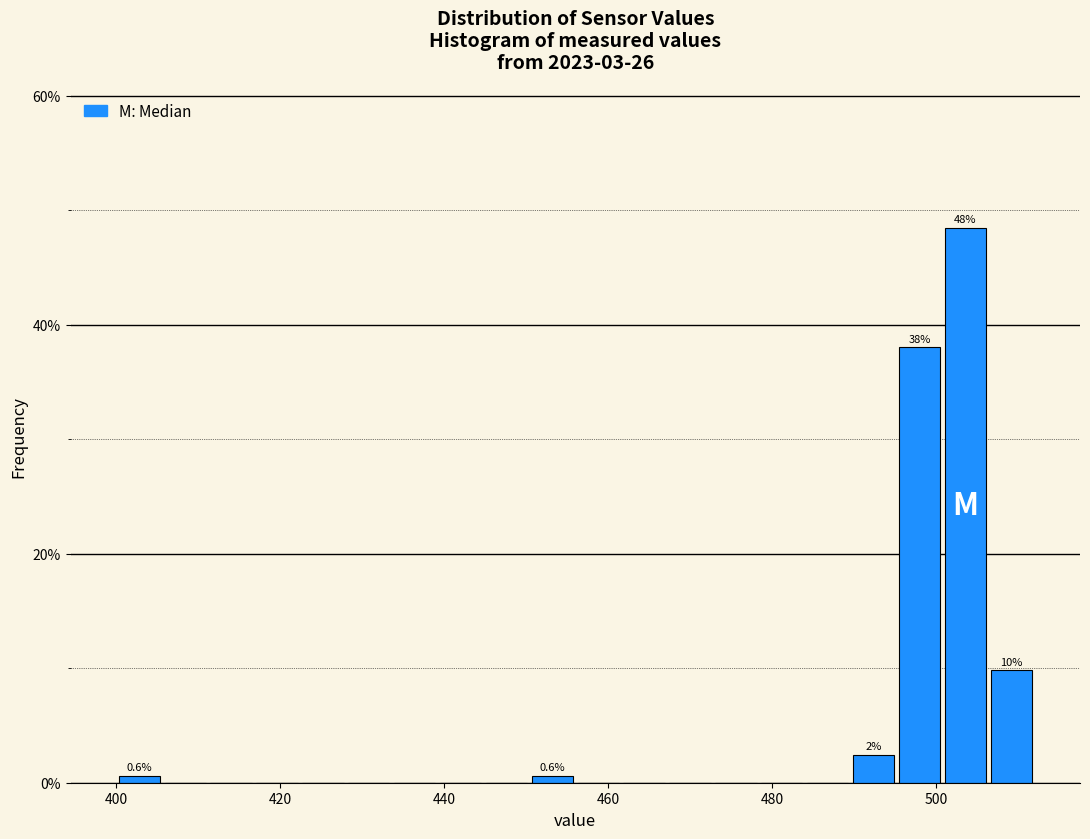

Read against the x-axis, roughly where is the centre of the tallest bar?

504